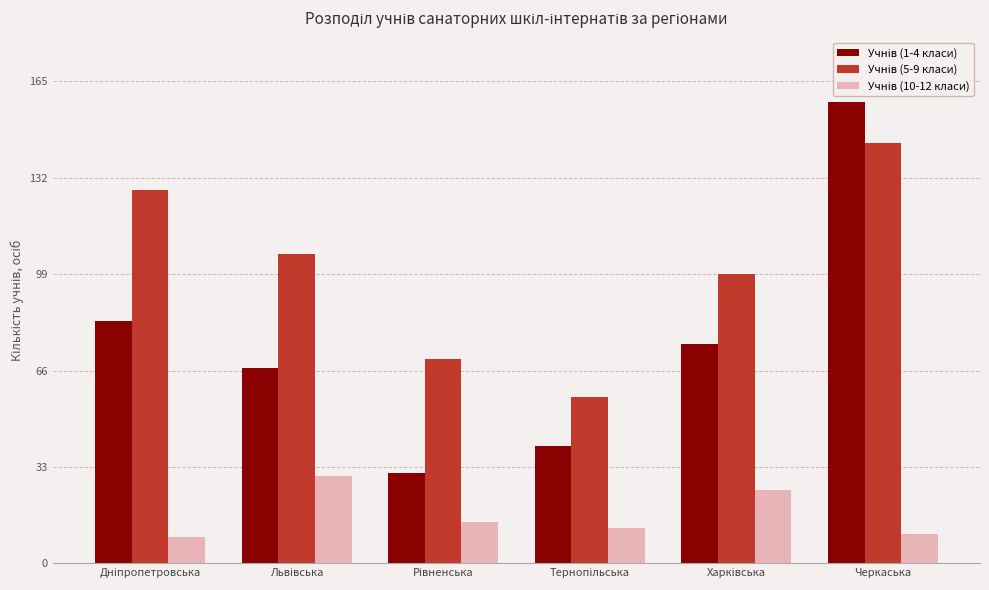

At which category is the sum across all series the highest?

Черкаська